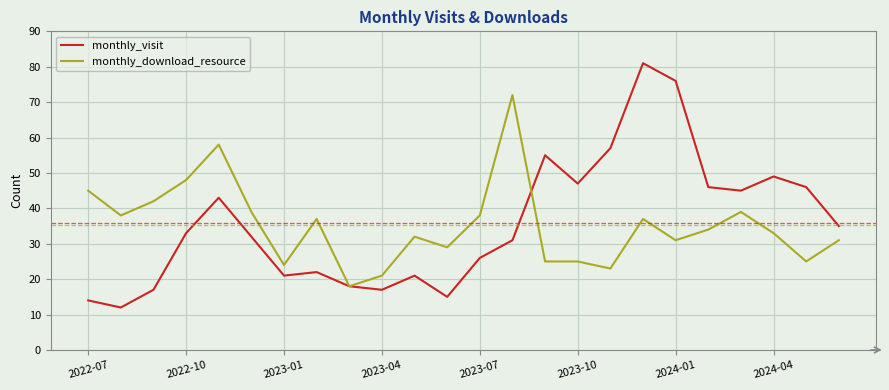

Which series has the largest range (max minus min)?

monthly_visit